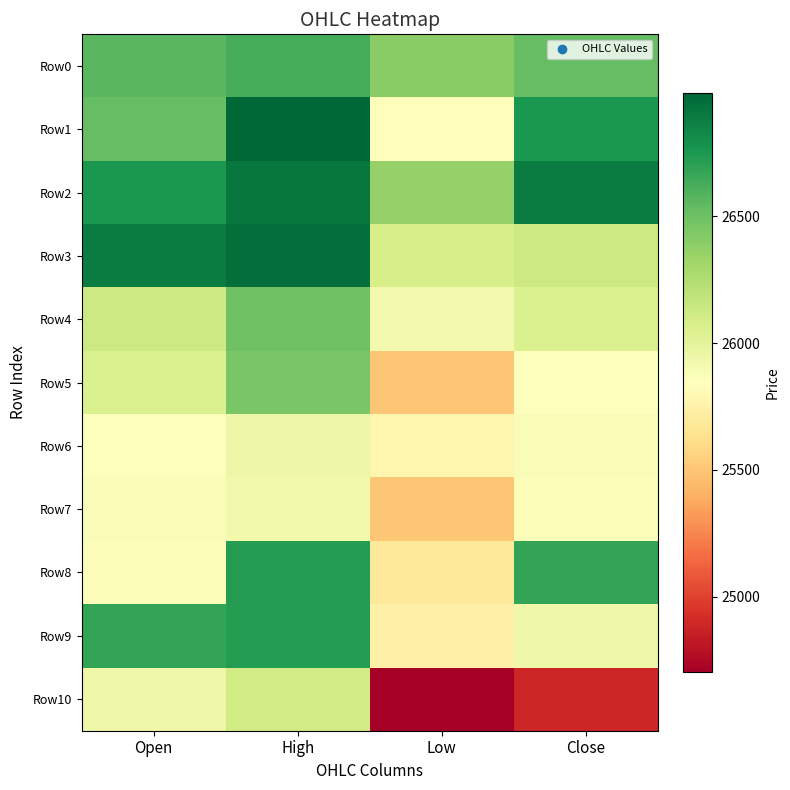

What is the total value across all series at High?

291843.5